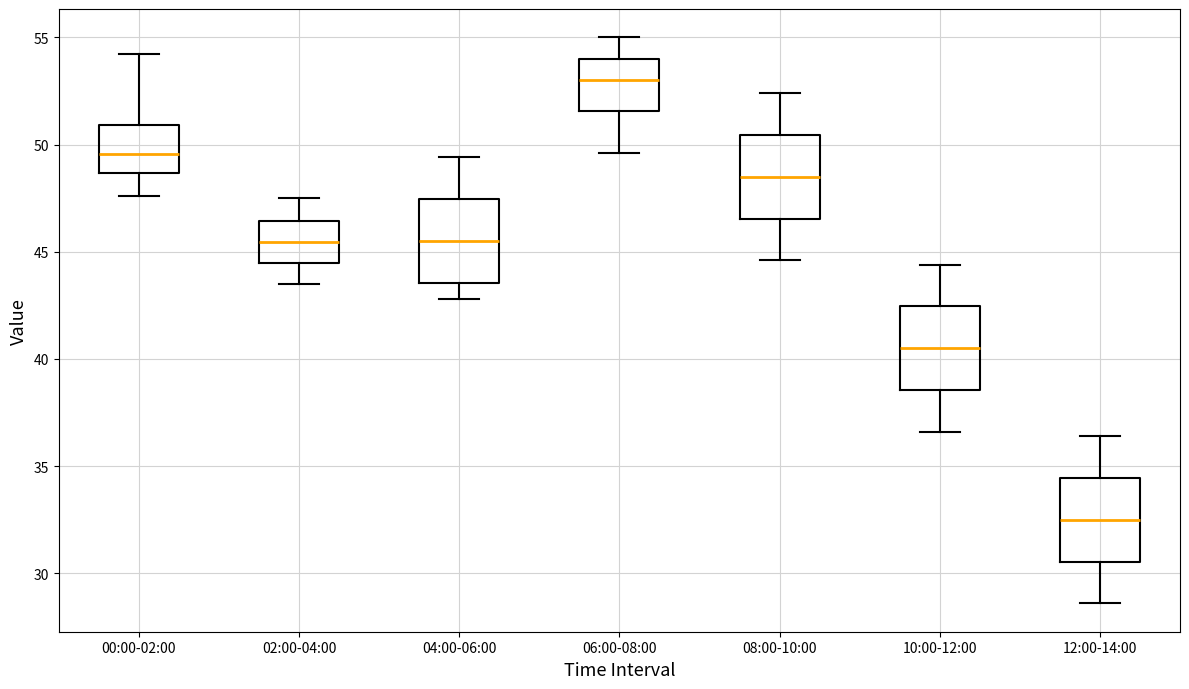

Reading left to right, read every box against the y-axis: the position of its median line, the range the box covers, and the ends of its whiskers. The values are not printed on the chart, so give them approximately, as read against the axis.

00:00-02:00: median 49.5, box 48.5 to 51.0, whiskers 47.5 to 54.0
02:00-04:00: median 45.5, box 44.5 to 46.5, whiskers 43.5 to 47.5
04:00-06:00: median 45.5, box 43.5 to 47.5, whiskers 43.0 to 49.5
06:00-08:00: median 53.0, box 51.5 to 54.0, whiskers 49.5 to 55.0
08:00-10:00: median 48.5, box 46.5 to 50.5, whiskers 44.5 to 52.5
10:00-12:00: median 40.5, box 38.5 to 42.5, whiskers 36.5 to 44.5
12:00-14:00: median 32.5, box 30.5 to 34.5, whiskers 28.5 to 36.5